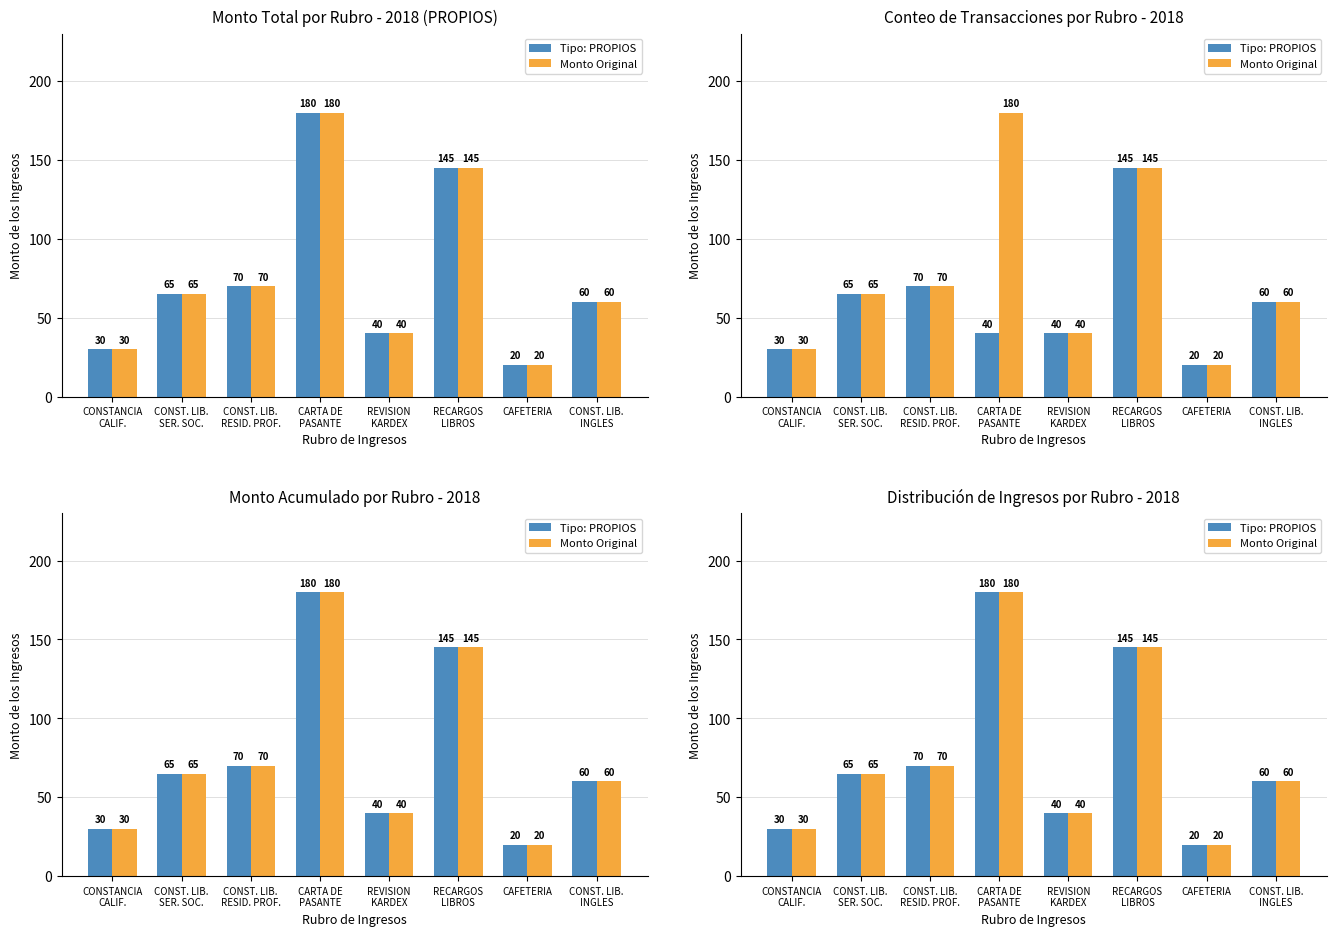

Between CONST. LIB.
INGLES and REVISION
KARDEX, which is larger?

CONST. LIB.
INGLES